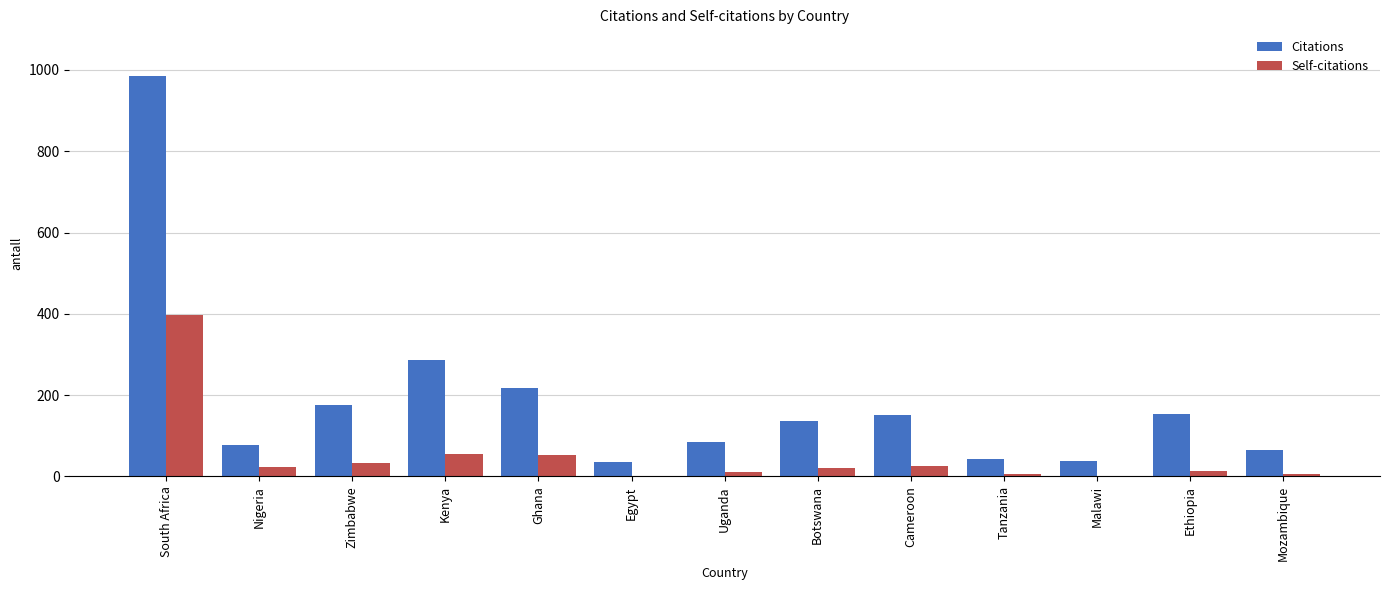

Does the chart contain stacked bars?

No